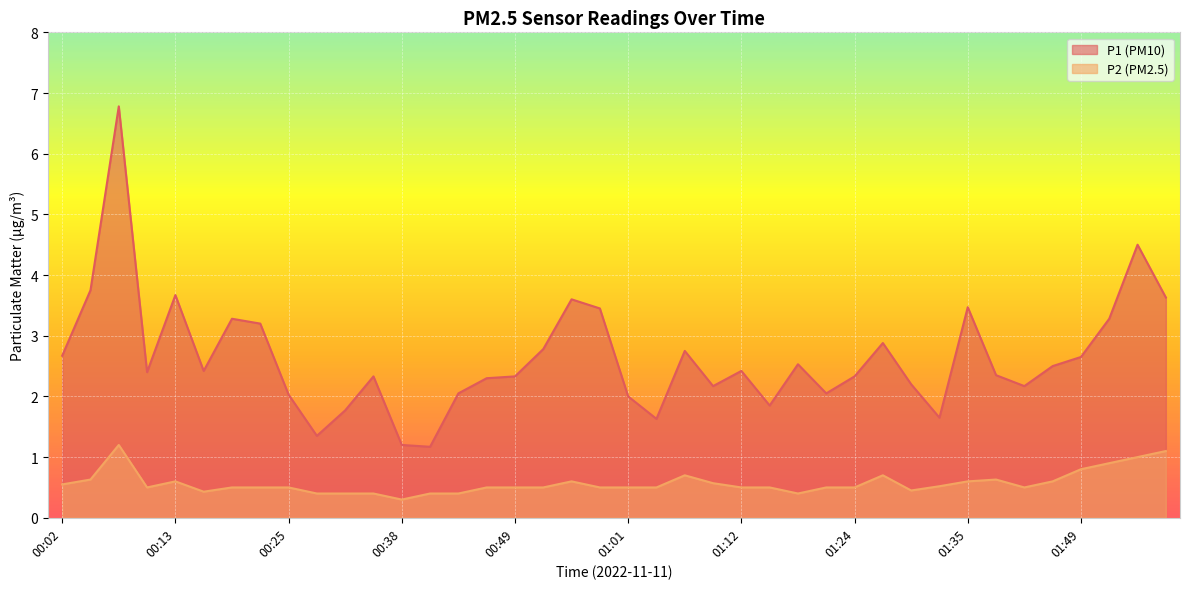

How many values in the P1 series exceed 2?

32